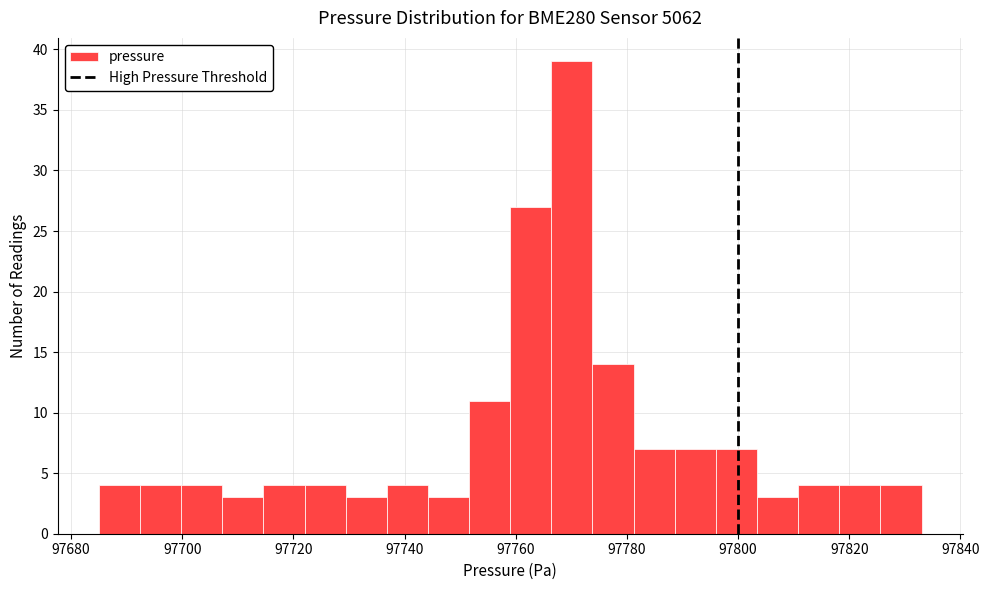

Around what value on the x-axis is the tallest bar? Give the approximate position of its centre, as read against the axis.

97770